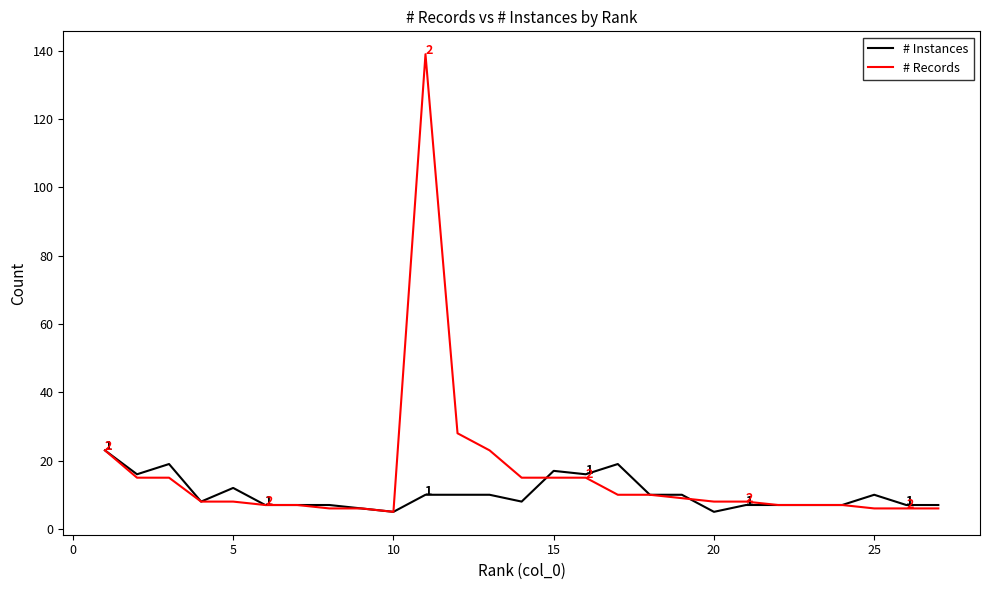

Which series has the widest spread of values?

# Records